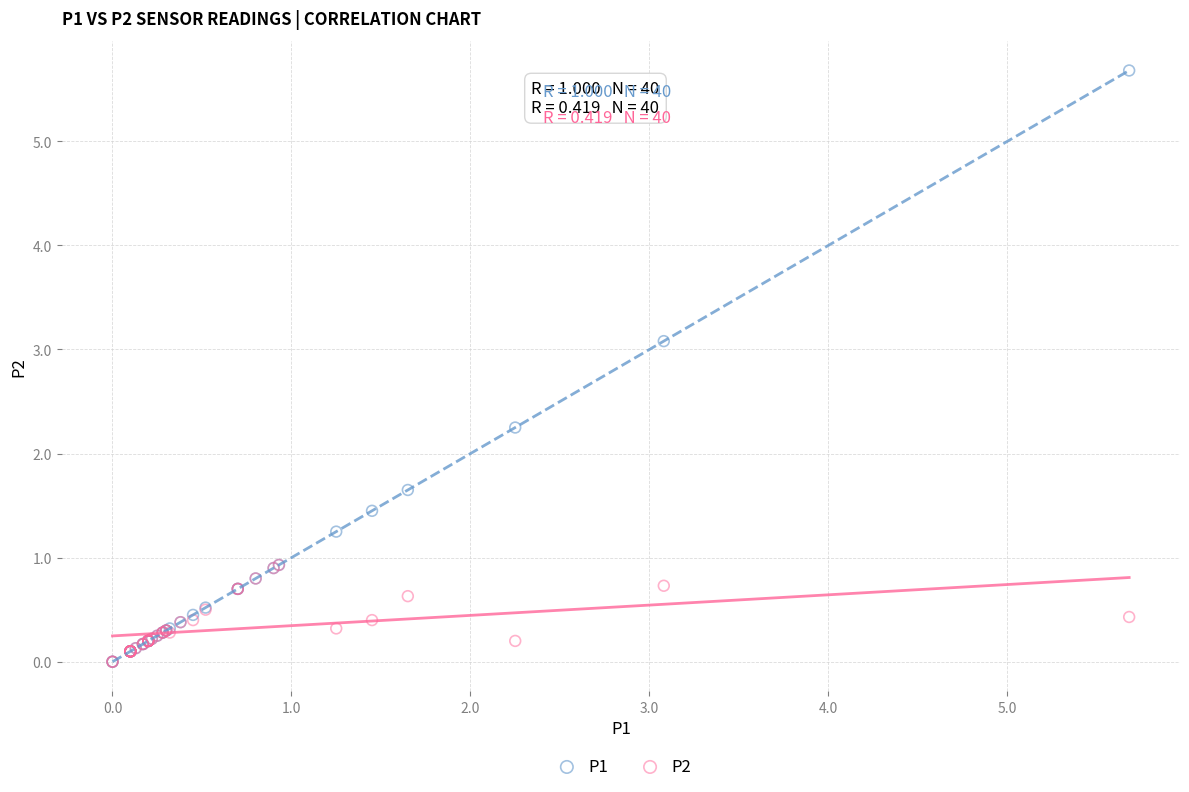

Which series has the widest spread of Y values?

P1